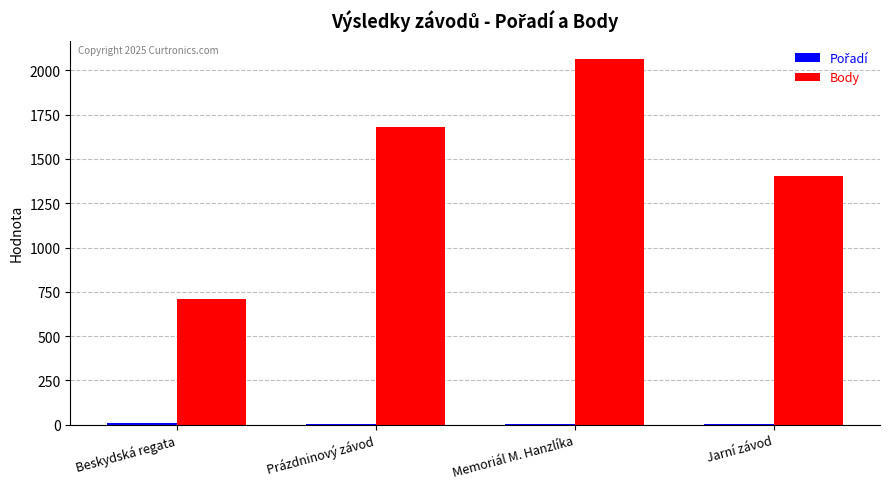

What is the maximum value for Body?

2064